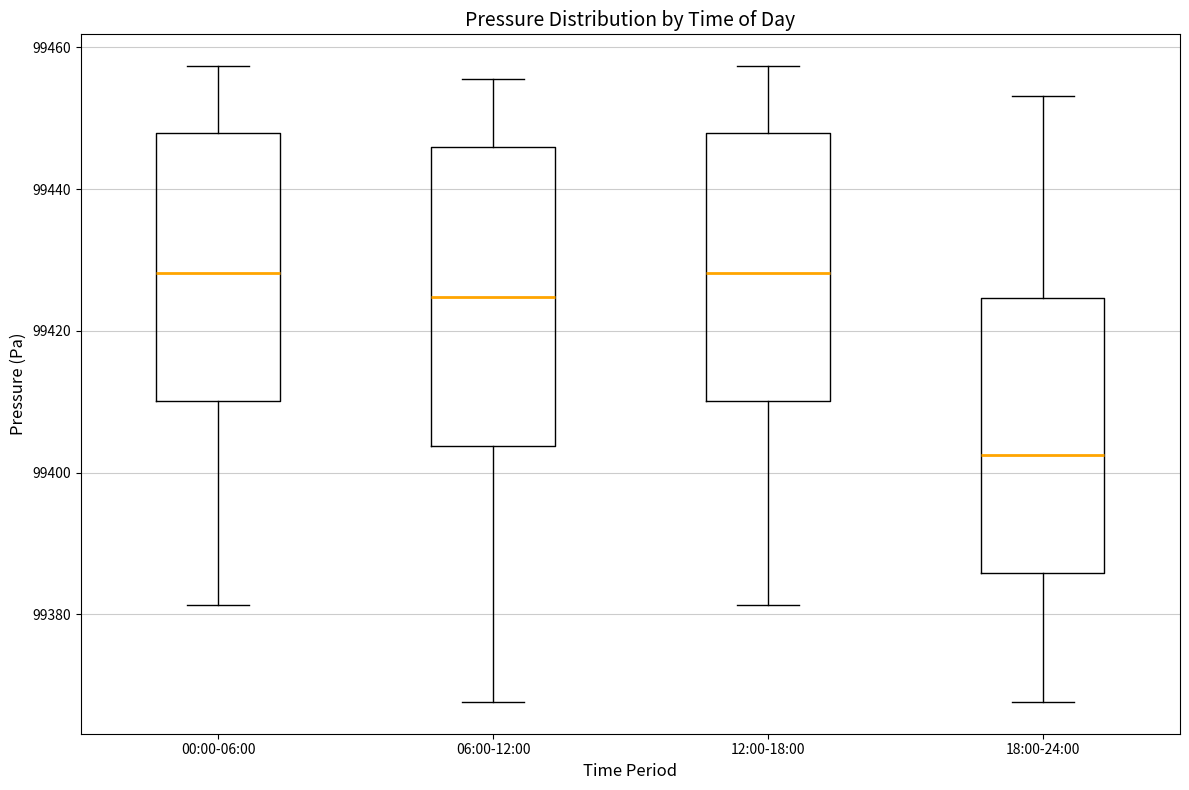

Reading left to right, read every box against the y-axis: the position of its median line, the range the box covers, and the ends of its whiskers. The values are not printed on the chart, so give them approximately, as read against the axis.

00:00-06:00: median 99428, box 99410 to 99448, whiskers 99382 to 99458
06:00-12:00: median 99424, box 99404 to 99446, whiskers 99368 to 99456
12:00-18:00: median 99428, box 99410 to 99448, whiskers 99382 to 99458
18:00-24:00: median 99402, box 99386 to 99424, whiskers 99368 to 99454